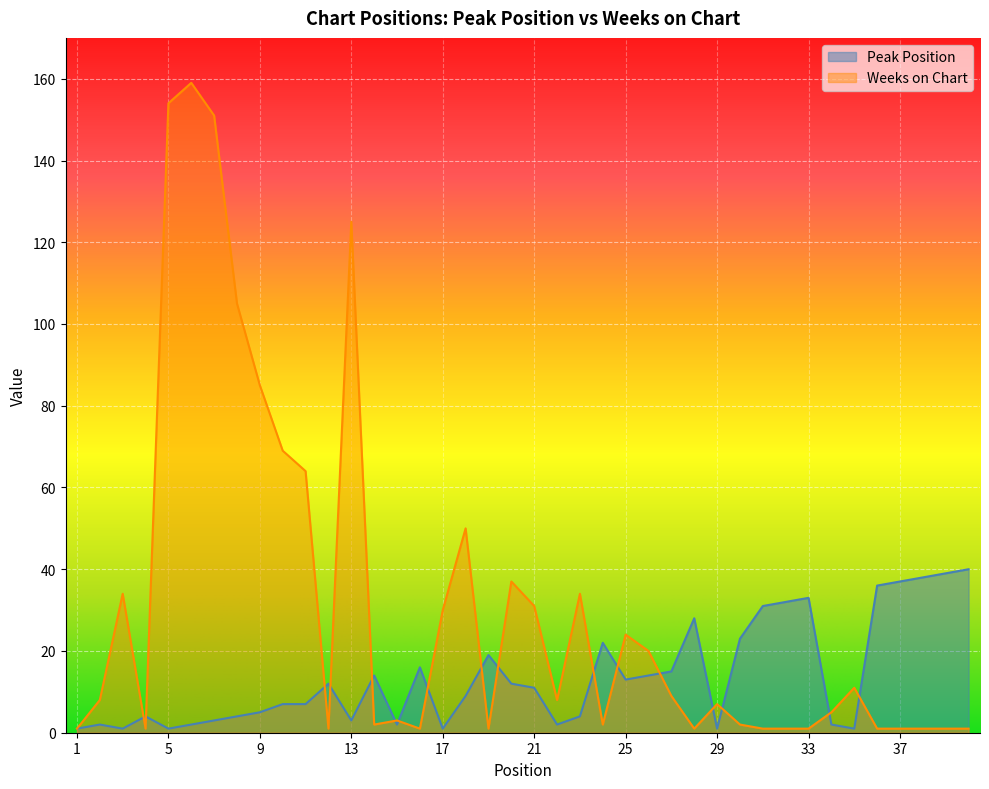

Reading right to left, transcribe all the data shown in this chart.

Peak Position: 40	39	38	37	36	1	2	33	32	31	23	1	28	15	14	13	22	4	2	11	12	19	9	1	16	2	14	3	12	7	7	5	4	3	2	1	4	1	2	1
Weeks on Chart: 1	1	1	1	1	11	5	1	1	1	2	7	1	9	20	24	2	34	8	31	37	1	50	30	1	3	2	125	1	64	69	85	105	151	159	154	1	34	8	1